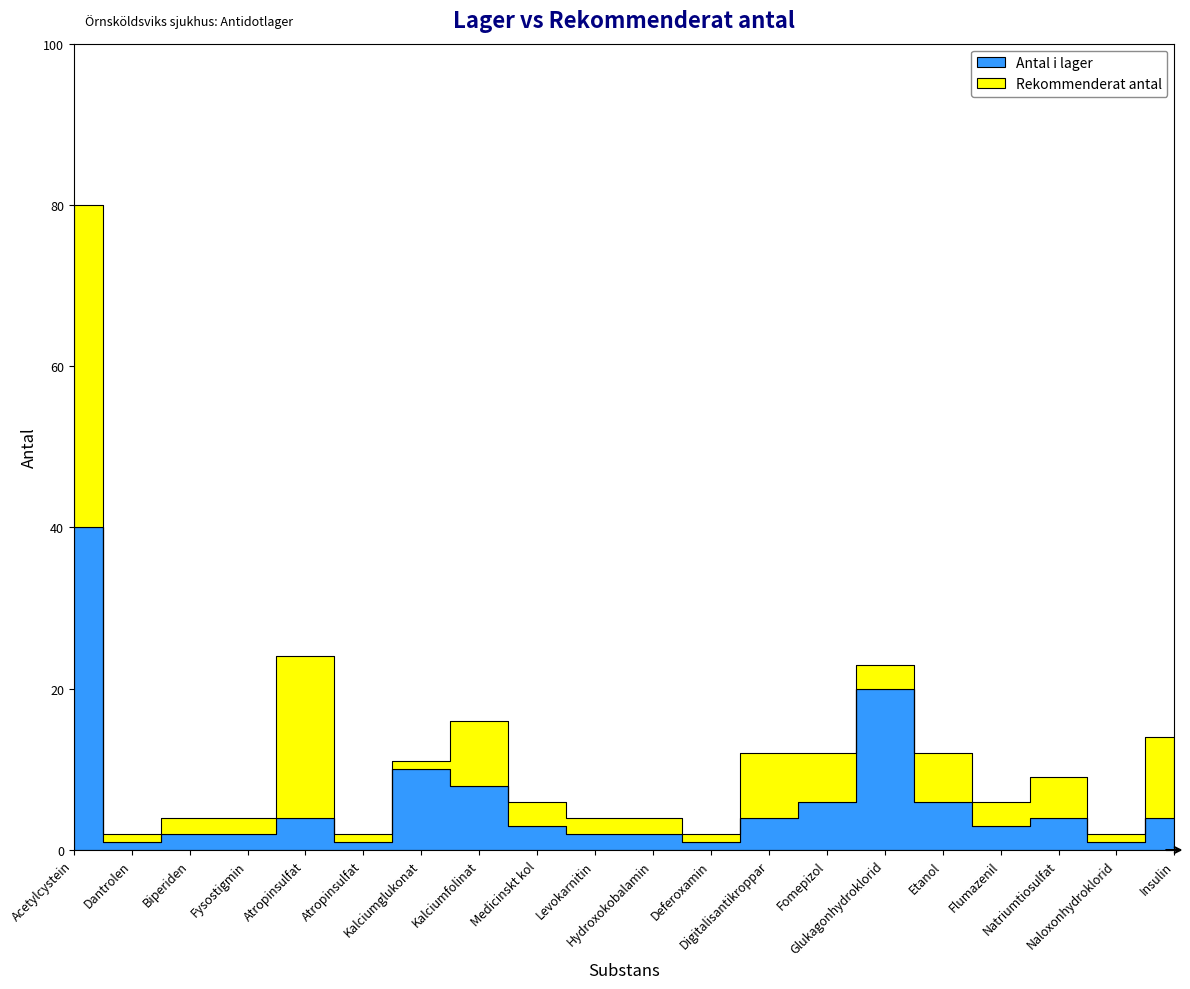

What is the sum of the Rekommenderat antal values at Biperiden and Fysostigmin?

4